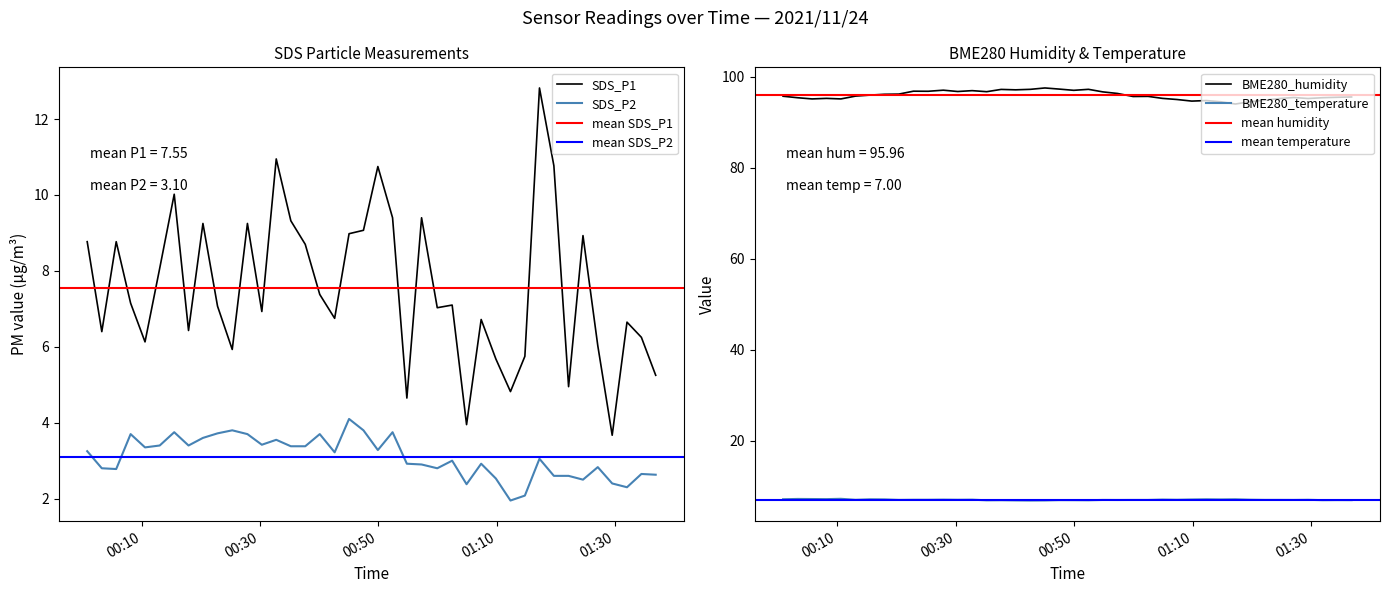

True or false: SDS_P1 and BME280_humidity cross at least once.

False